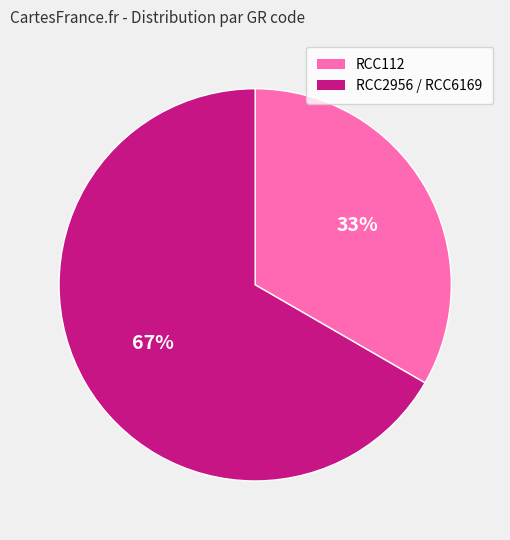

Is there any slice that represents more than half of the pie?

Yes